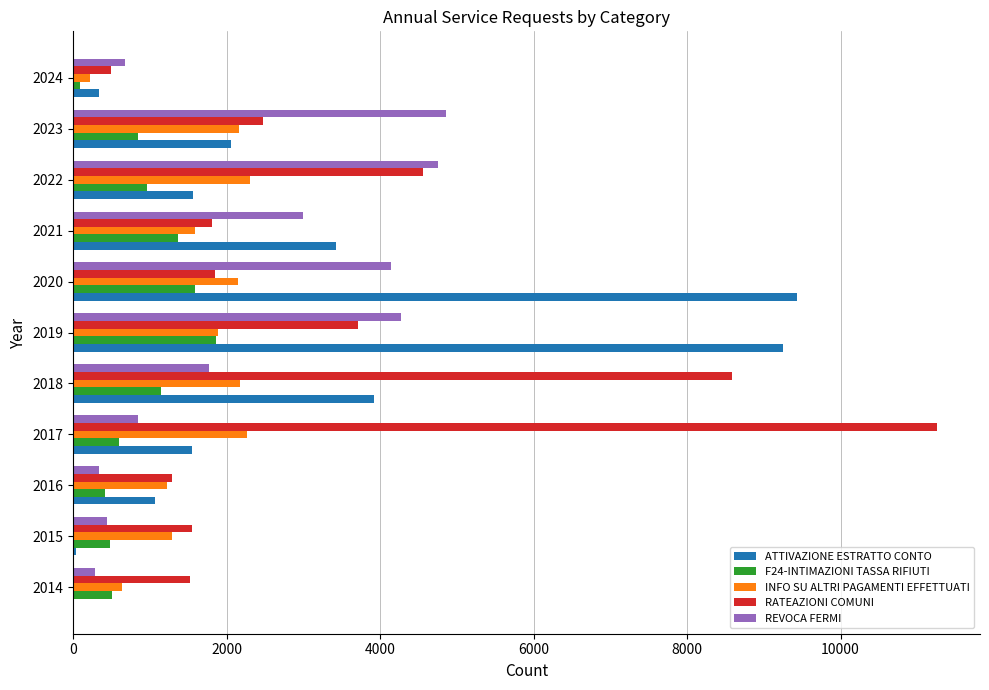

What is the sum of all REVOCA FERMI values?

25371